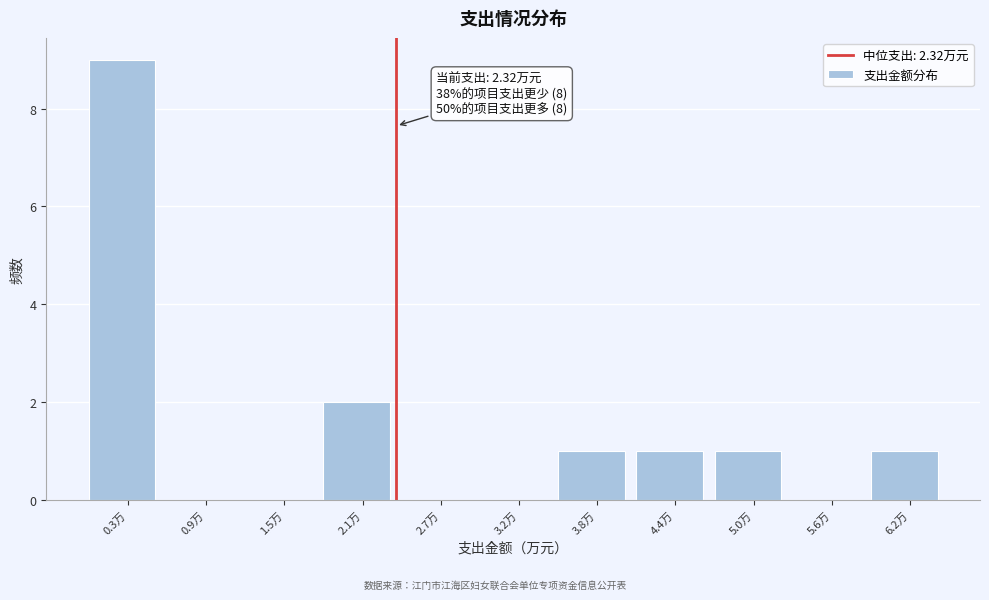

Over which range of the x-axis is the bar tallest?

0.0 to 0.6